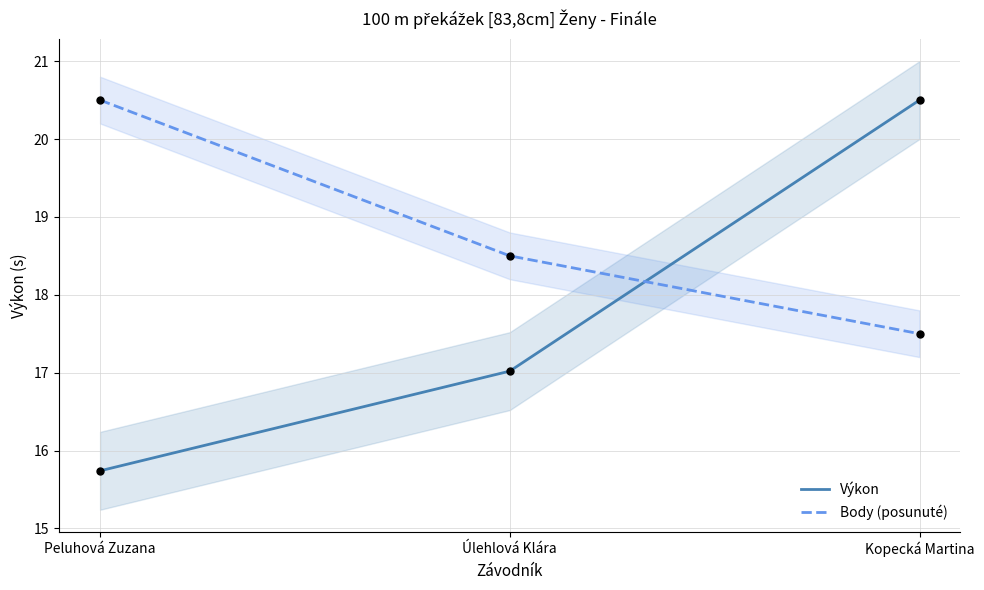

At how many categories does at least one series exceed 19?

2